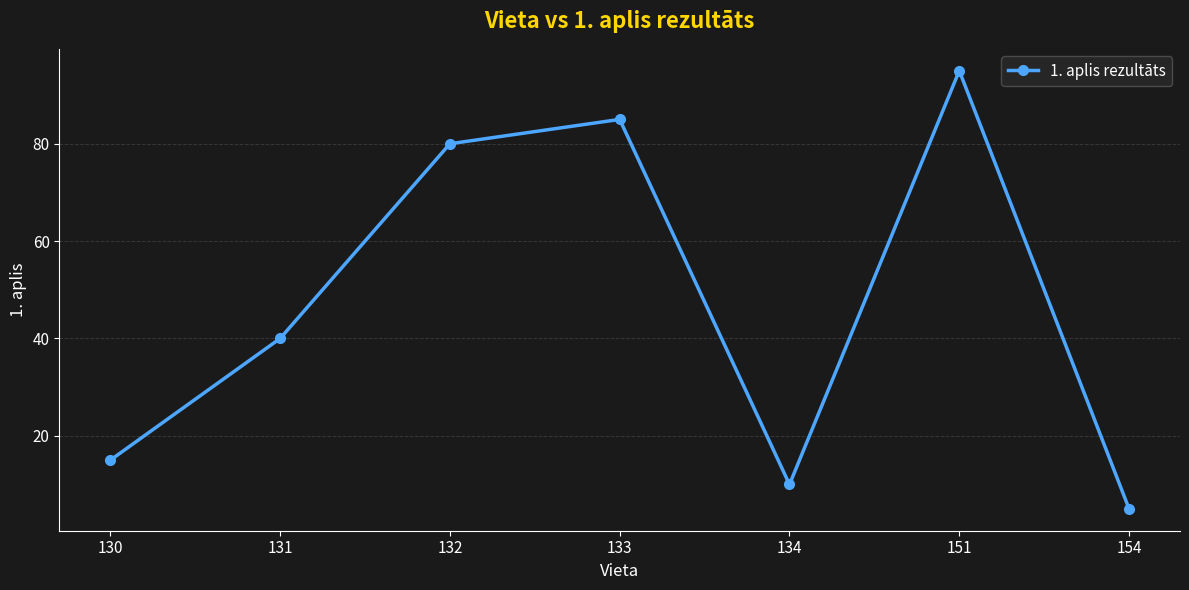

Read the value at 130.

15